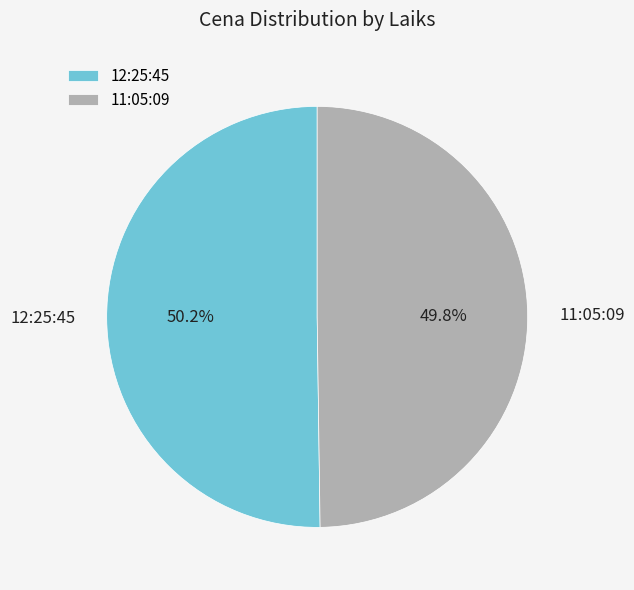

True or false: 12:25:45 accounts for 37% of the total.

False